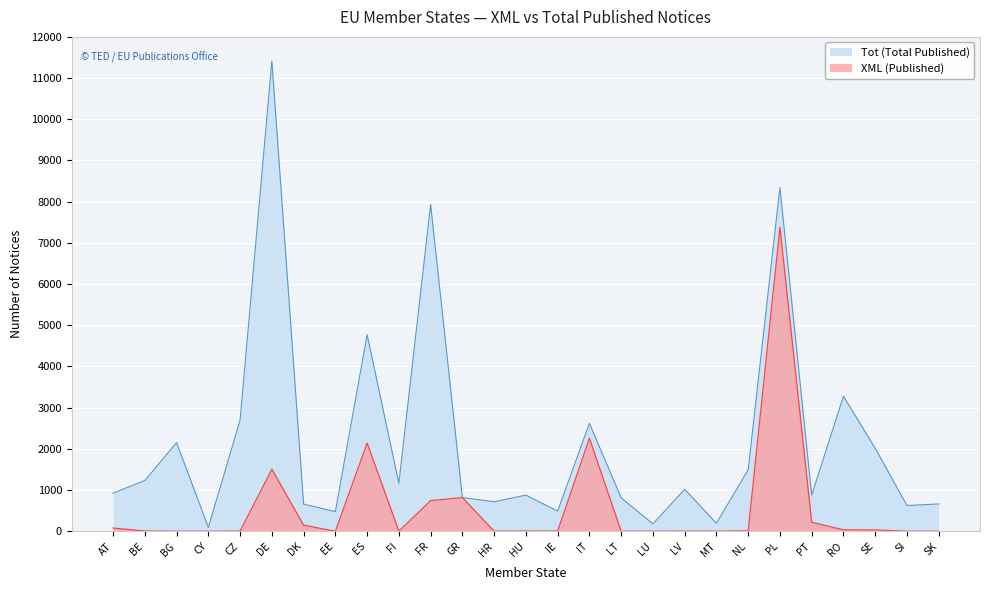

Reading left to right, list all the values displayed in this chart.

XML (Published): 78	7	0	0	5	1505	149	0	2143	1	745	818	2	5	6	2260	0	2	3	3	10	7379	219	35	33	0	0
Tot (Total Published): 925	1231	2153	94	2699	11418	659	477	4771	1163	7932	819	717	877	489	2620	810	180	1017	195	1493	8345	879	3276	2015	626	663